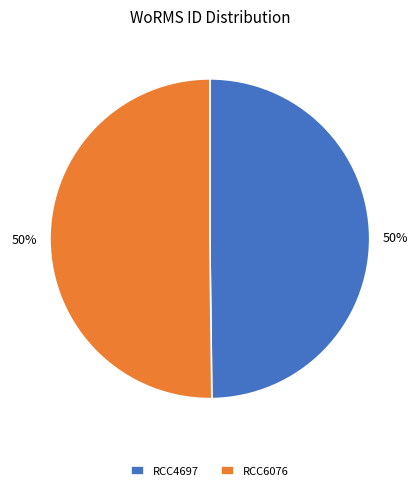

How many slices are in this pie chart?

2